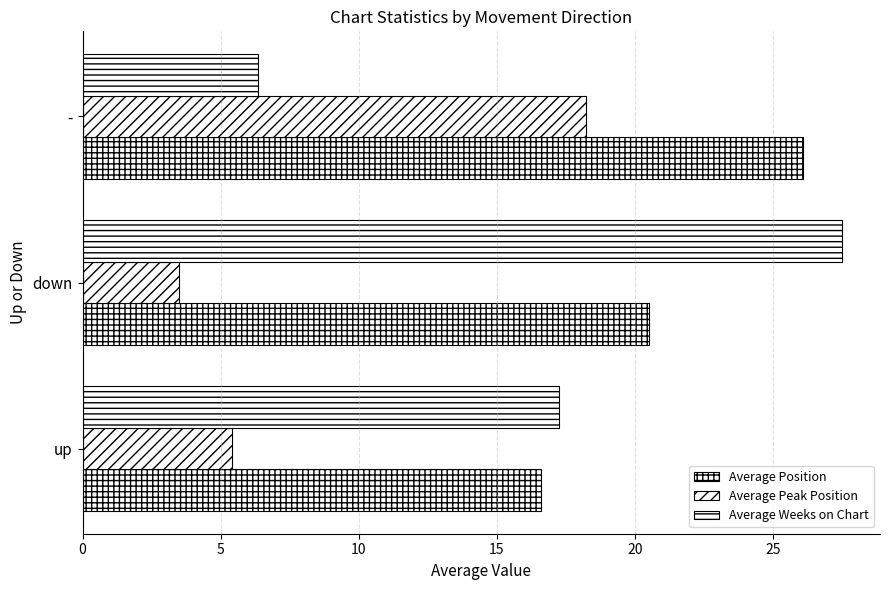

What is the greatest value displayed?

27.5